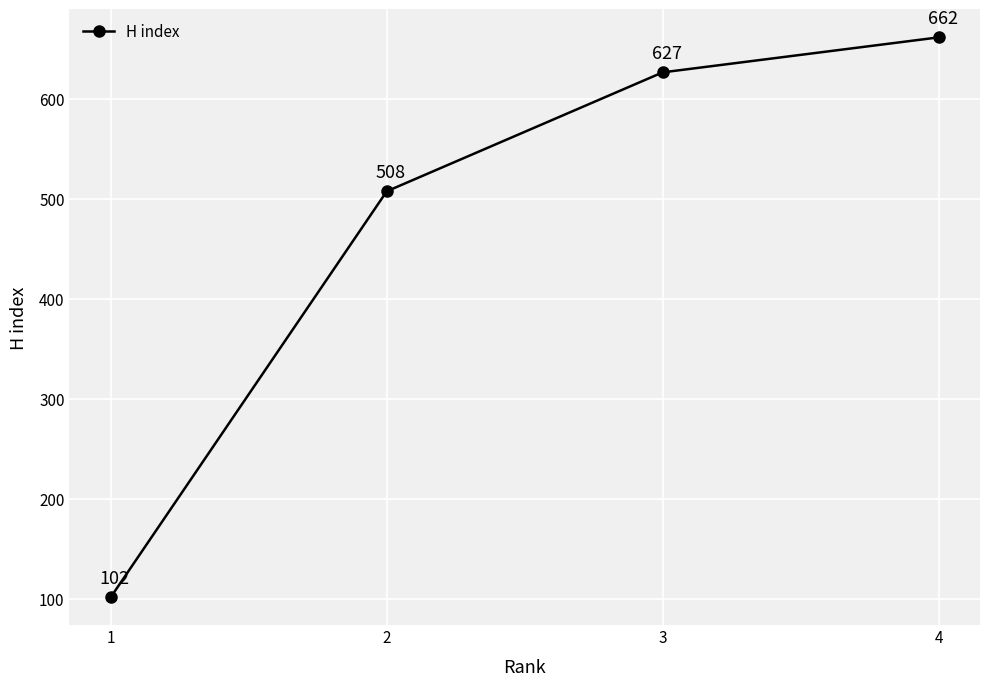

Read the value at 3.

627